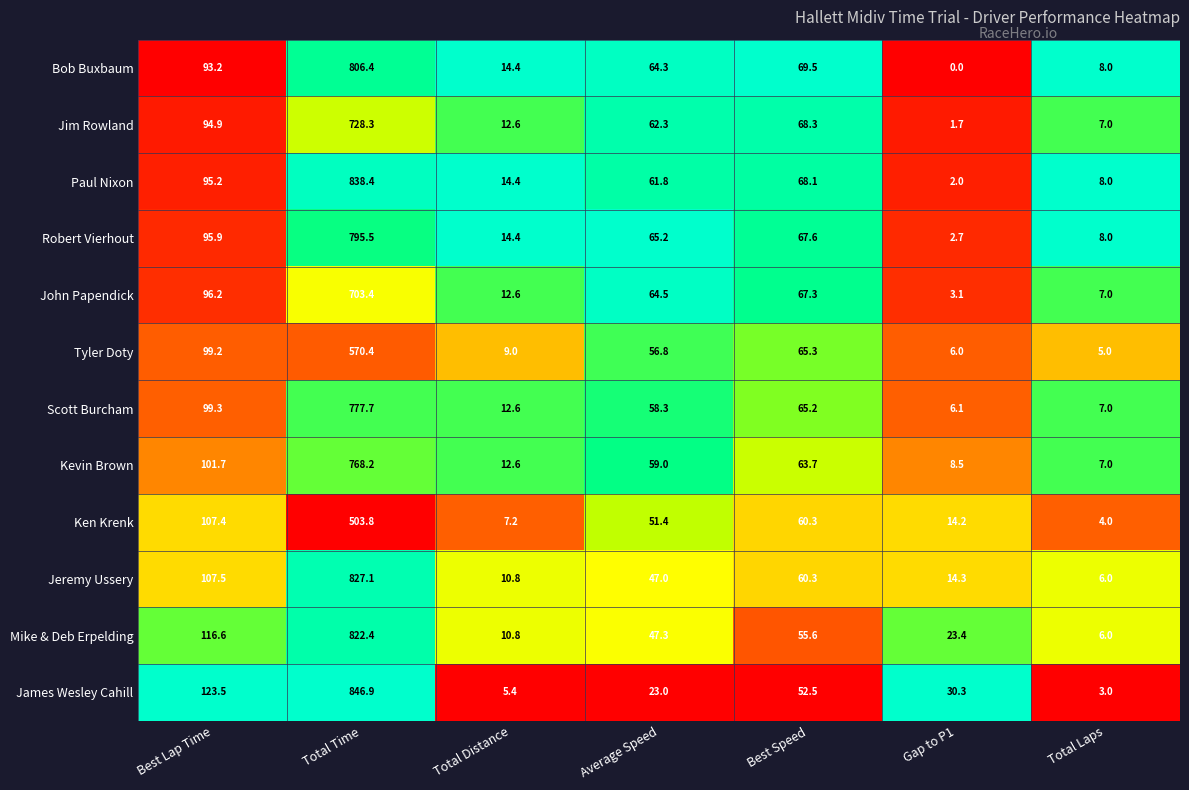

Where does the Jeremy Ussery series first go above 47?

Best Lap Time